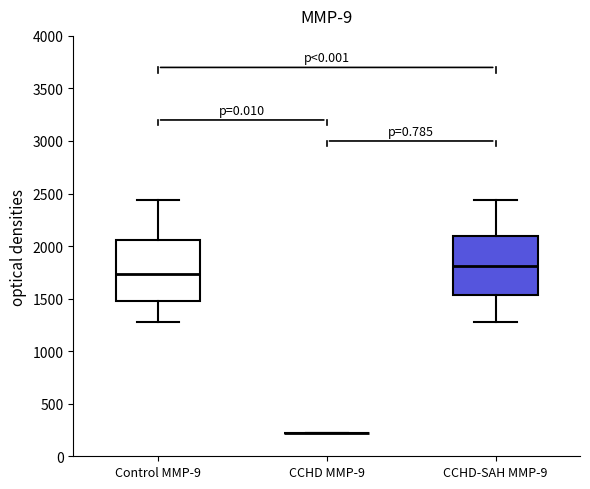

Where is the lower edge of the box for CCHD-SAH MMP-9 on the y-axis? The values are not printed on the chart, so give them approximately, as read against the axis.

1550